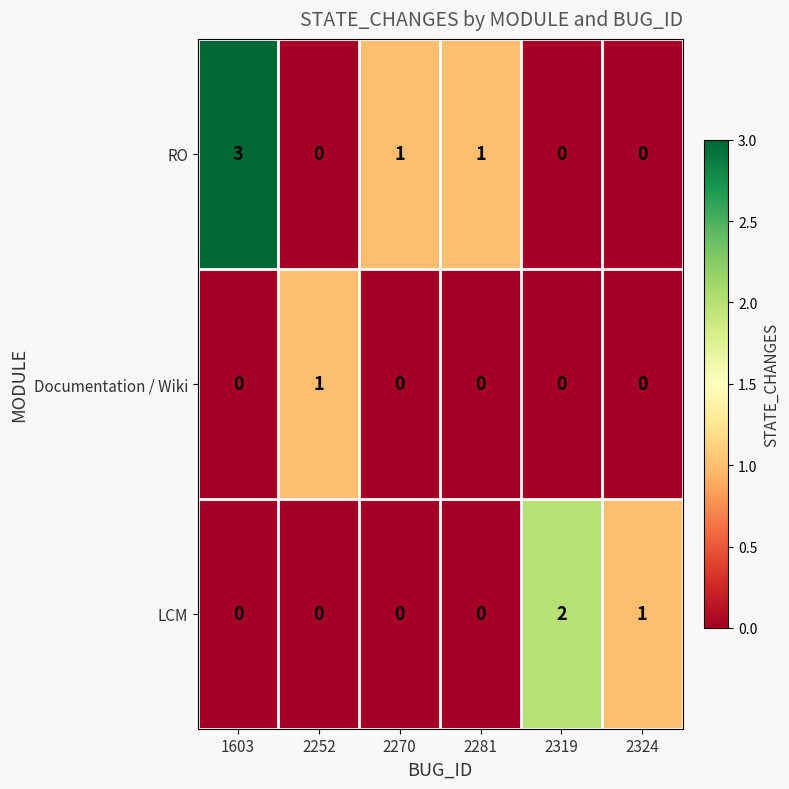

At which label is LCM closest to 1?

2324